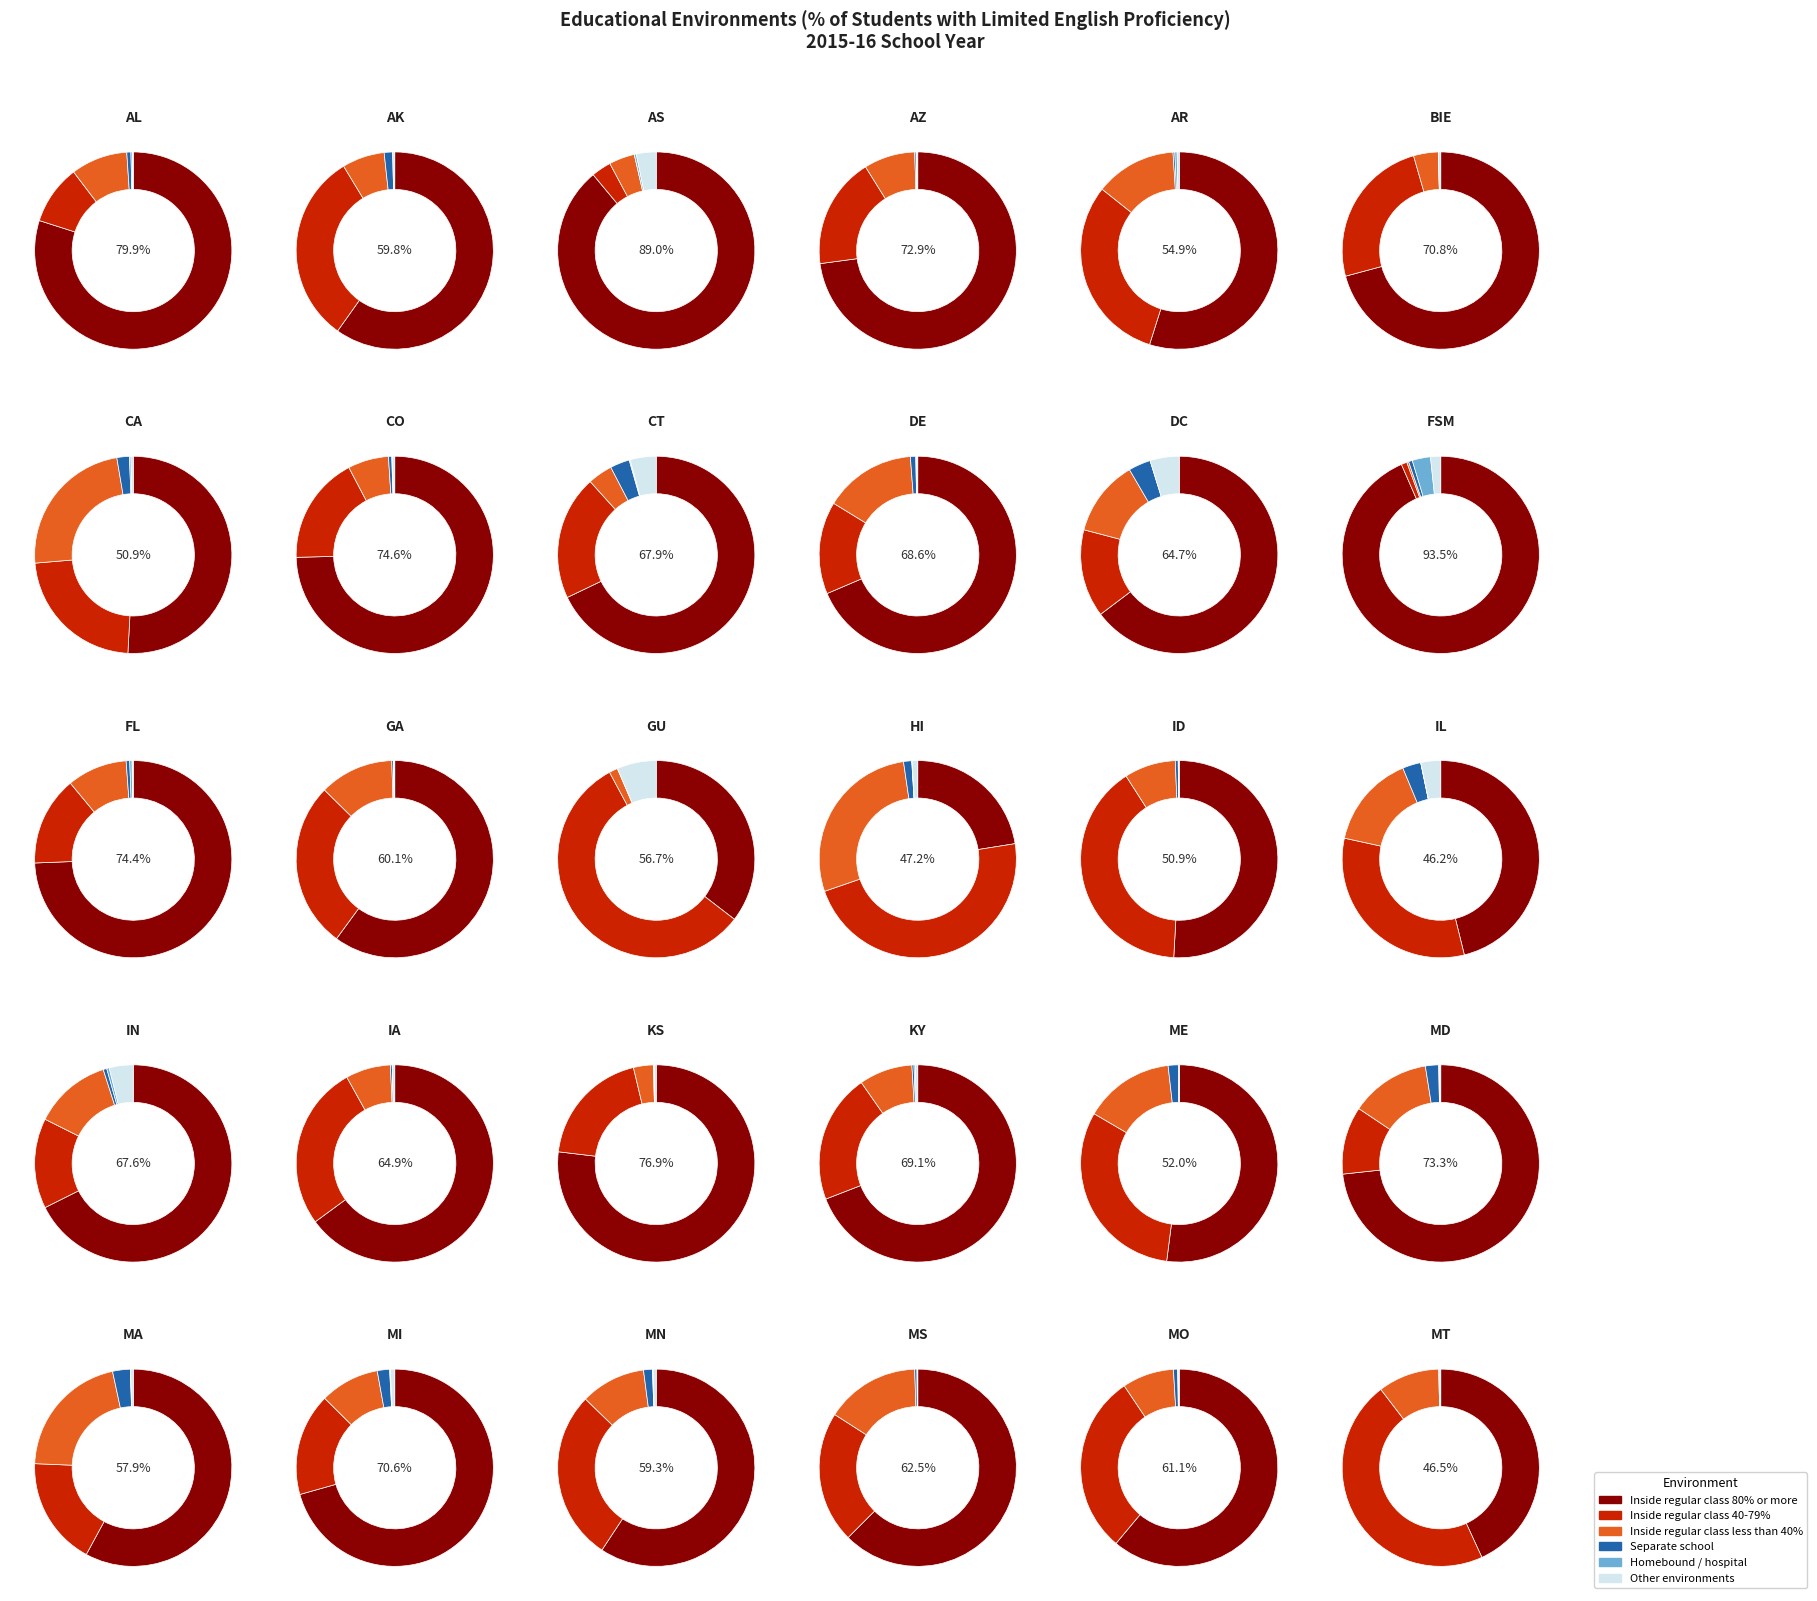

At Federated States Of Micronesia, list the series in order from smallest to largest.

Inside regular class less than 40%, Separate school, Inside regular class 40-79%, Other, Homebound / hospital, Inside regular class 80% or more